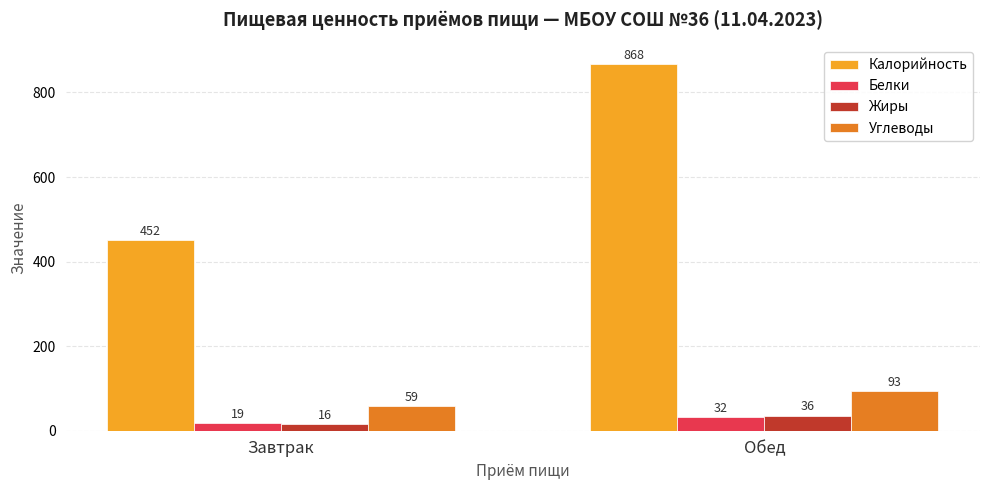

What are all the series names shown in the legend?

Калорийность, Белки, Жиры, Углеводы